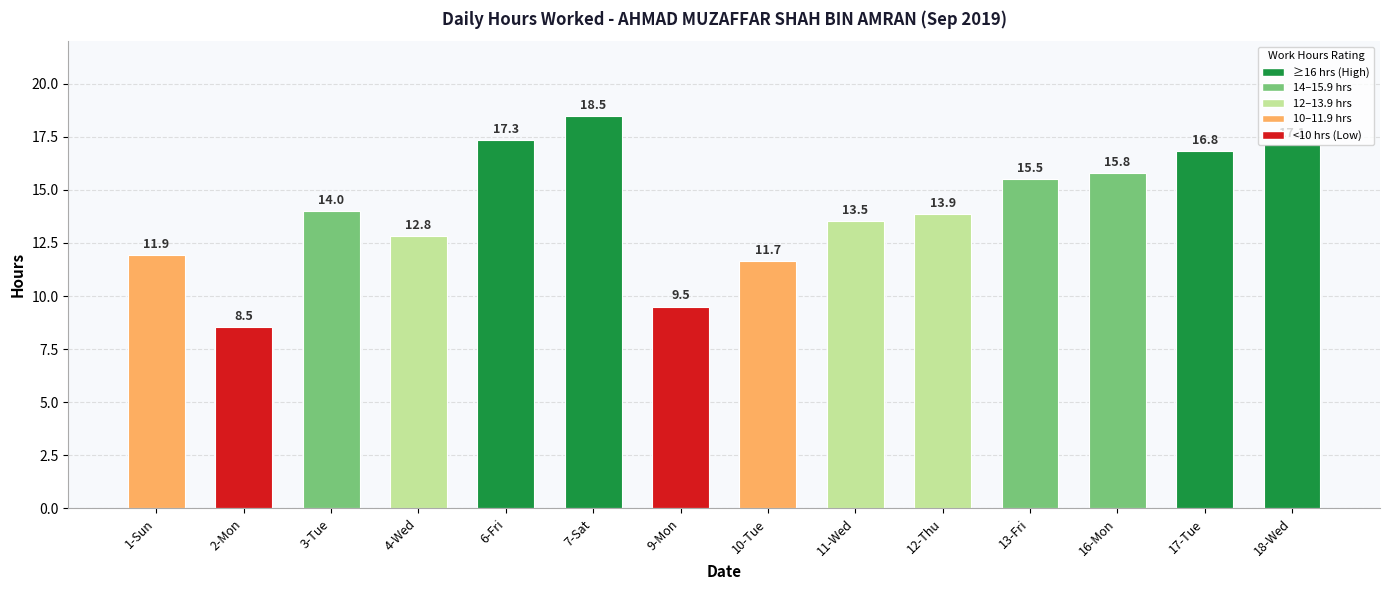

The value at 16-Mon is 15.8. True or false?

True